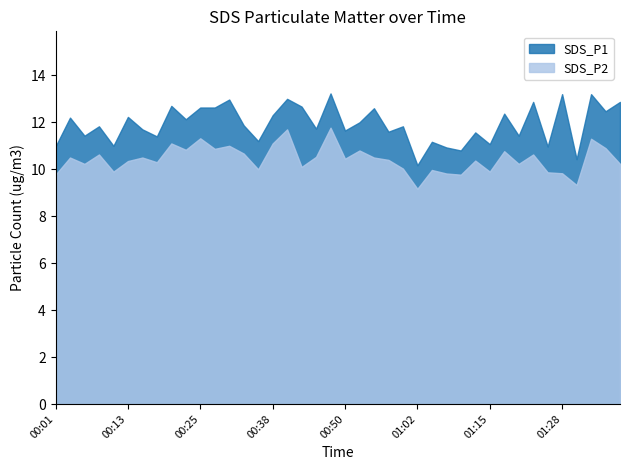

What is the value of the SDS_P2 point at the 10th from the left?

10.8